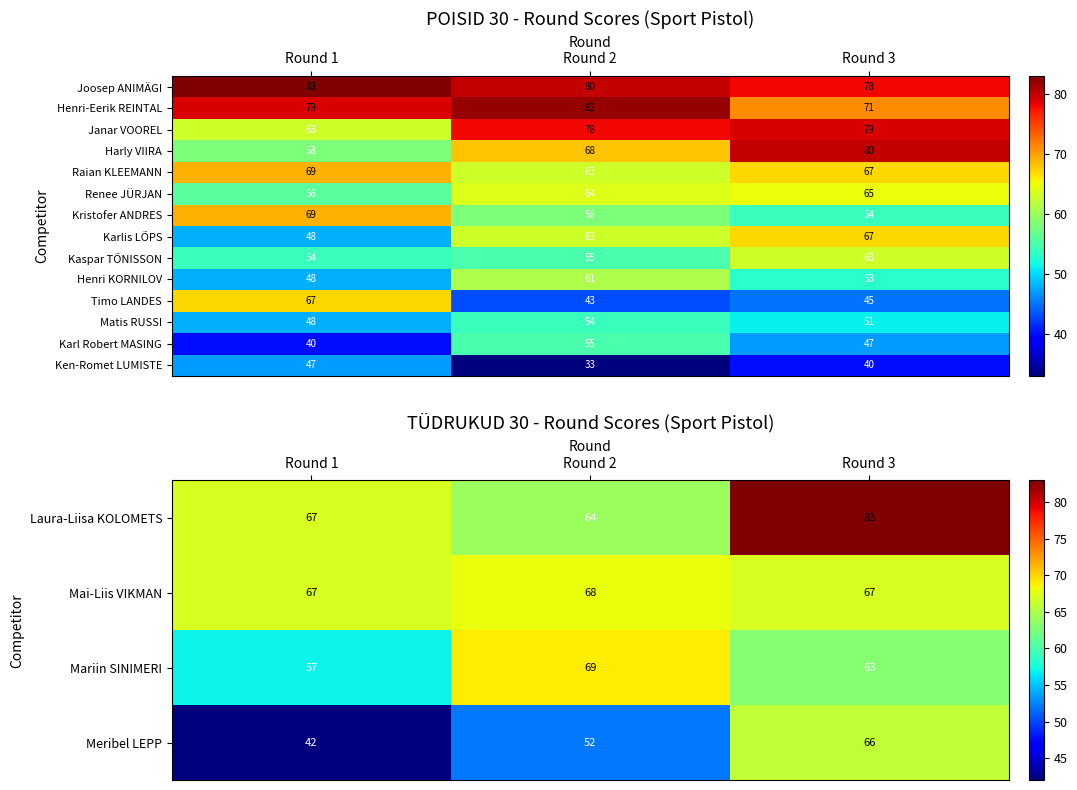

Which category has the lowest value across all series?

Round 2